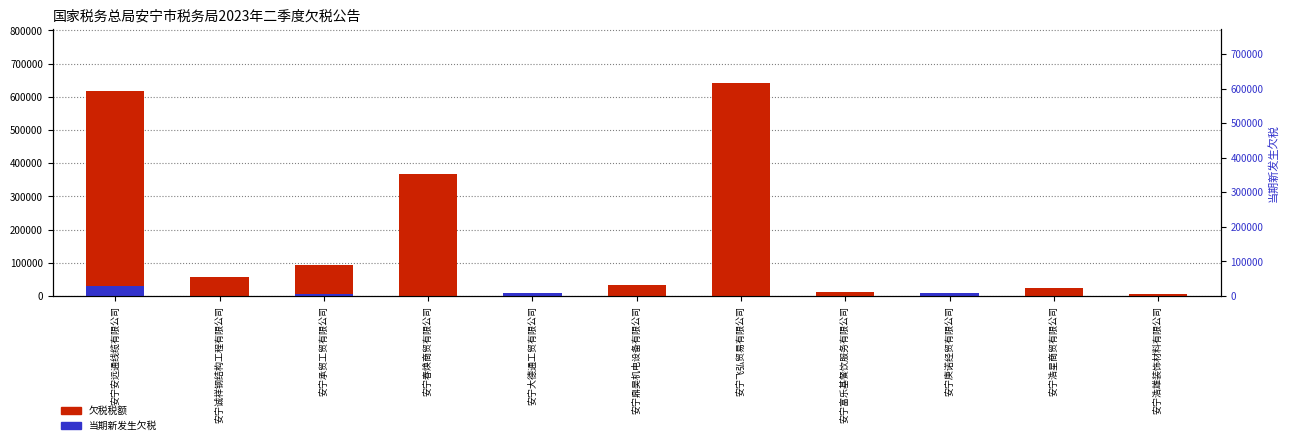

Which category has the lowest value in the 欠税税额 series?

安宁浩雄装饰材料有限公司